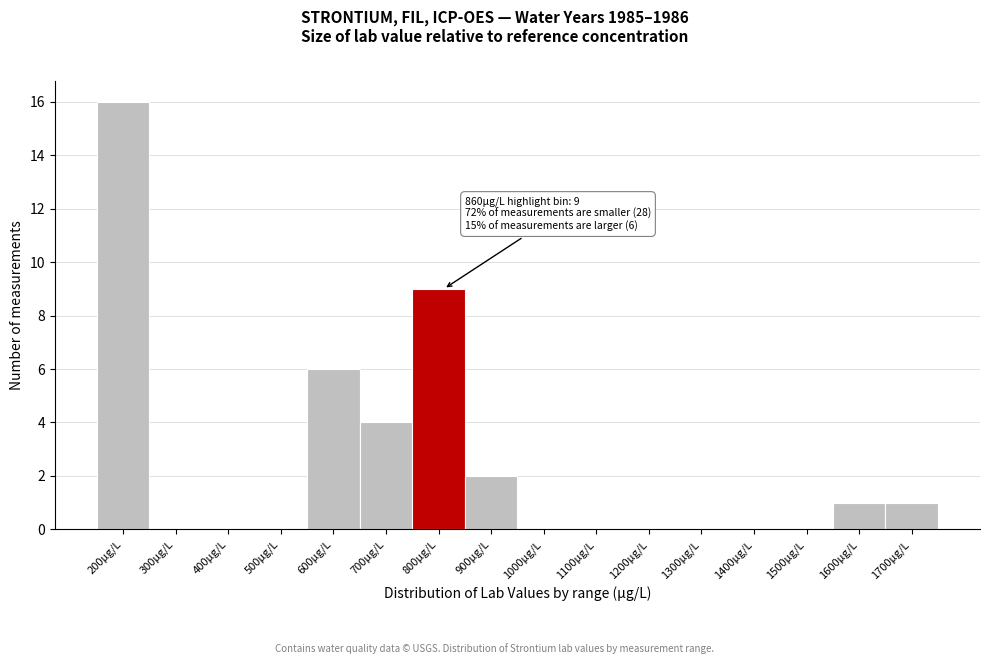

Reading left to right, what are all the values shown in this chart?

200µg/L=16	300µg/L=0	400µg/L=0	500µg/L=0	600µg/L=6	700µg/L=4	800µg/L=9	900µg/L=2	1000µg/L=0	1100µg/L=0	1200µg/L=0	1300µg/L=0	1400µg/L=0	1500µg/L=0	1600µg/L=1	1700µg/L=1